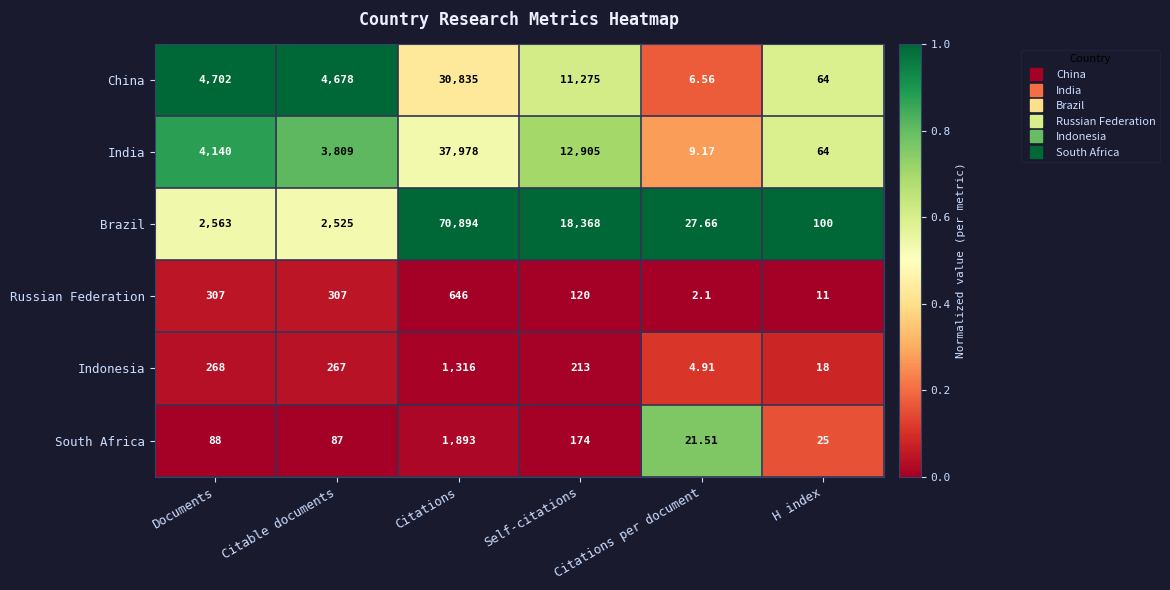

Which series changed the most between Citations and Self-citations?

Brazil